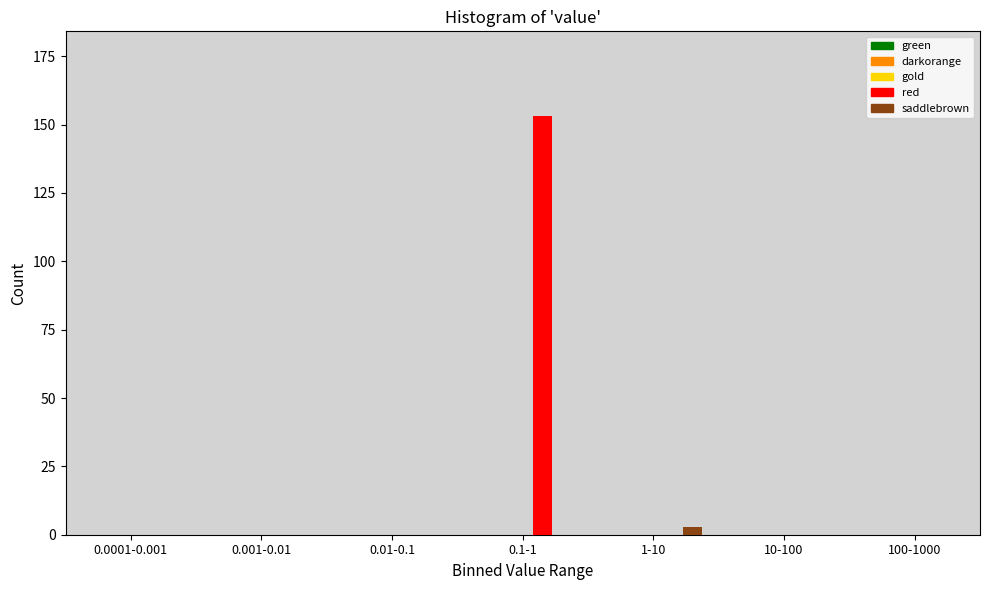

Between 0.0001-0.001 and 0.1-1, which series saw the biggest shift?

red